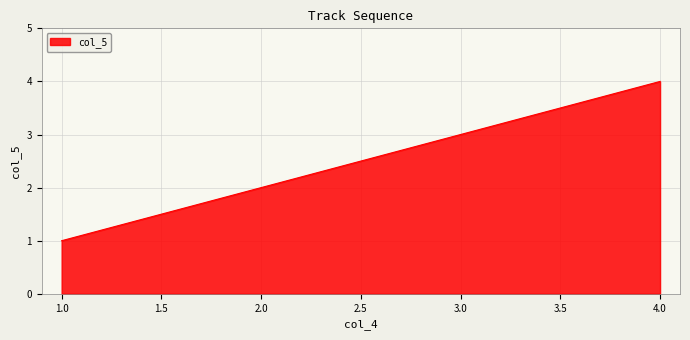

Where is the data nearest to the value 2?

2.0